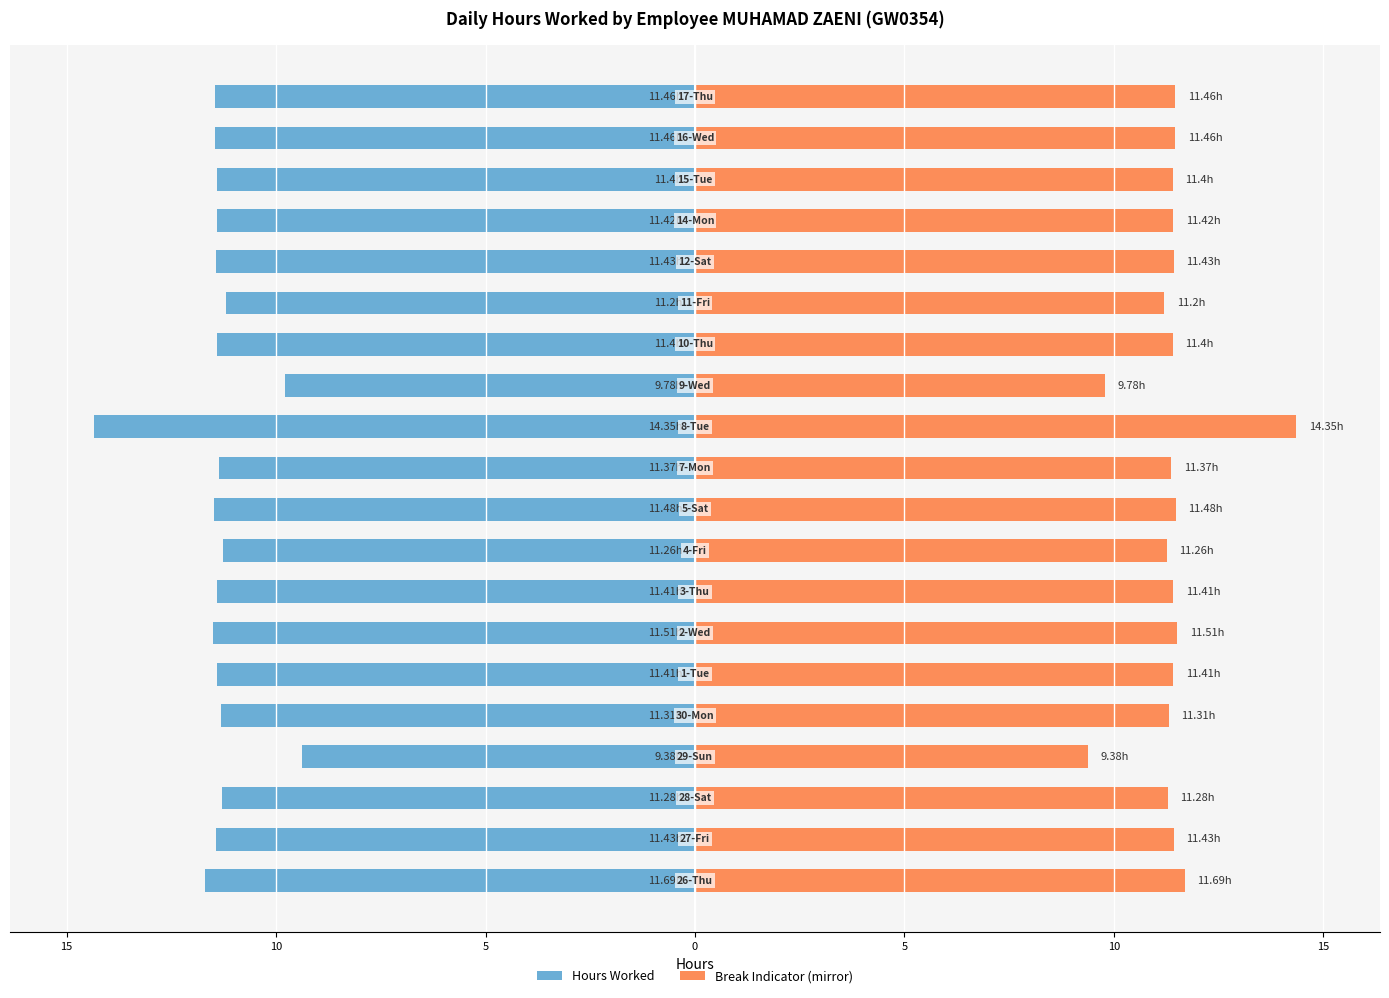

How many bars are there in total?

40